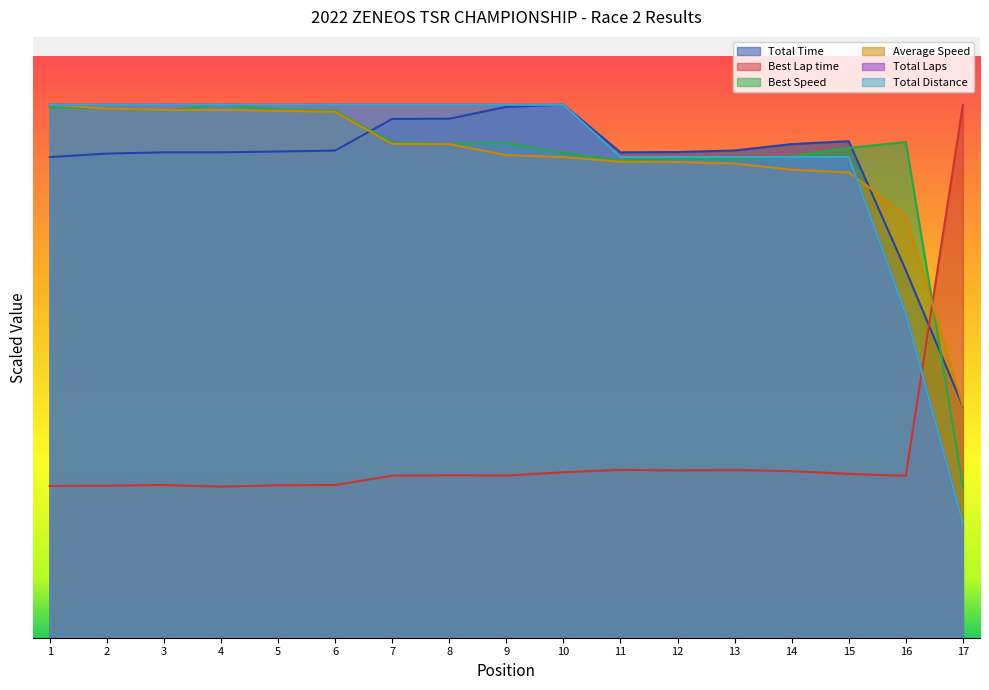

What are all the series names shown in the legend?

Total Time, Best Lap time, Best Speed, Average Speed, Total Laps, Total Distance